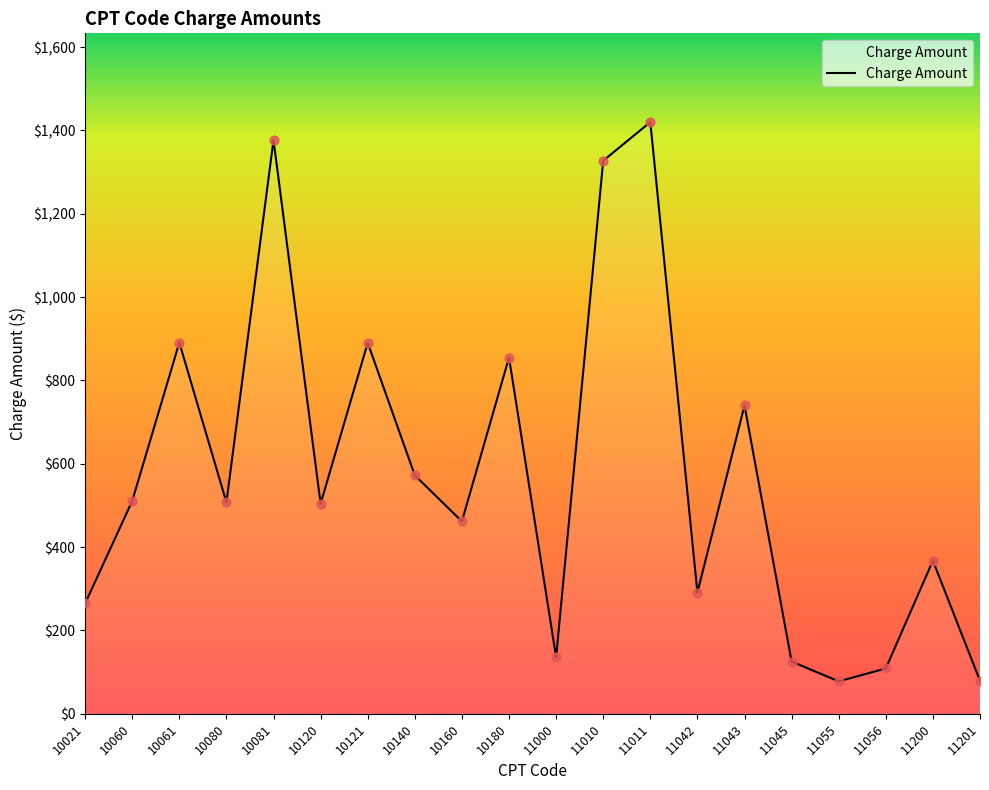

Approximately how many times larger is the value at 11056 compared to 10160?

0.2